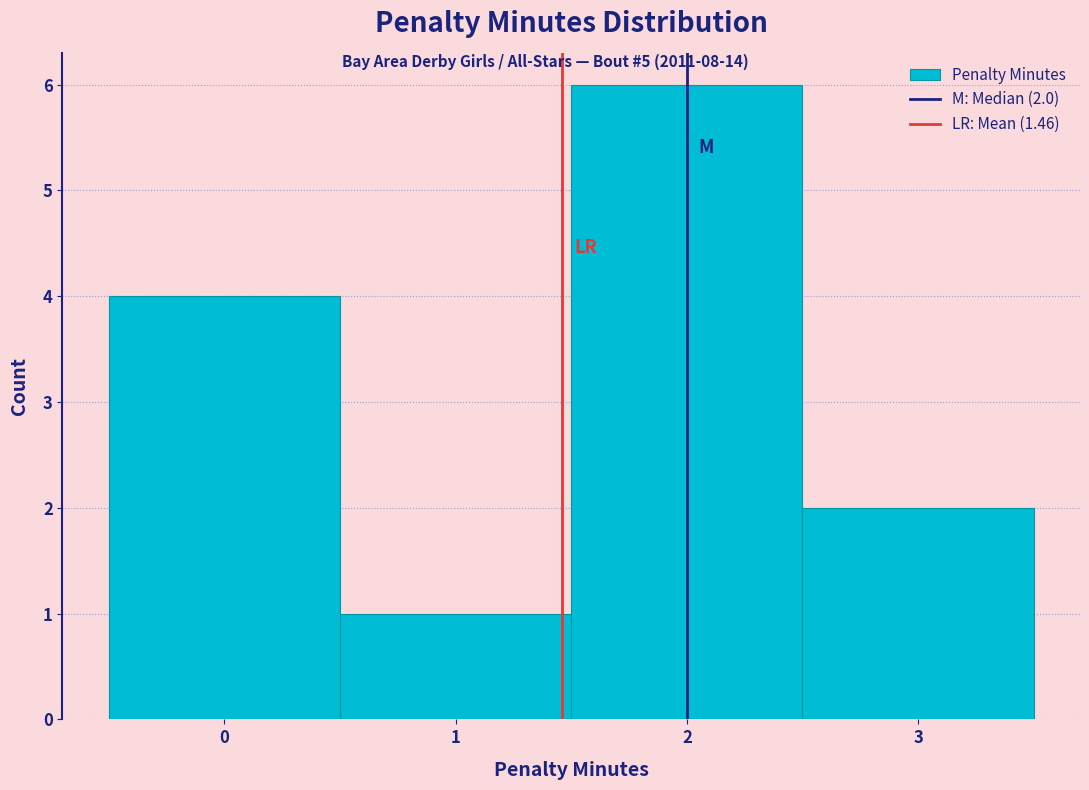

Which range on the x-axis has the tallest bar?

1.5 to 2.5